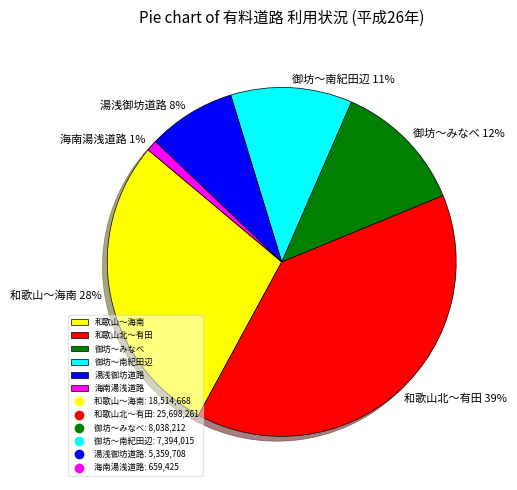

To the nearest percent, what portion does 湯浅御坊道路 represent?

8%